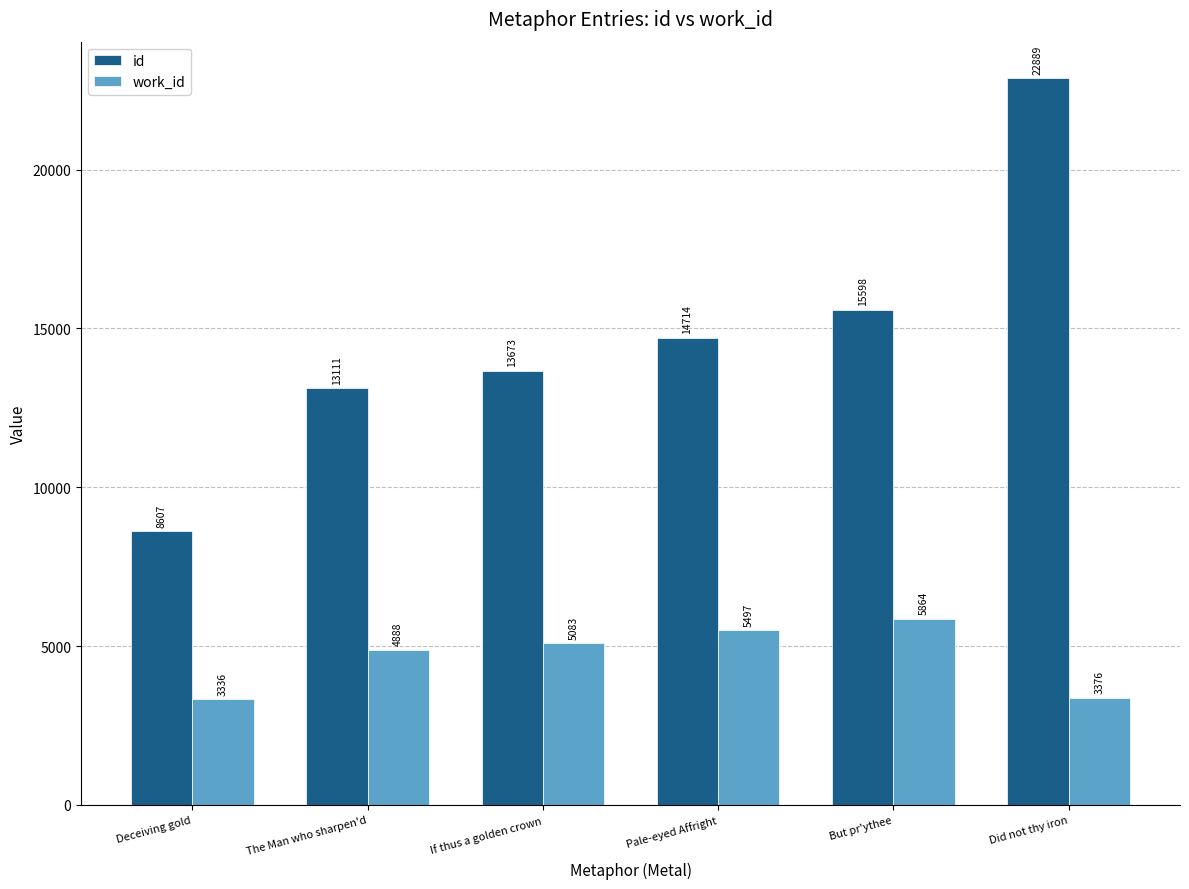

What is the minimum value for id?

8607